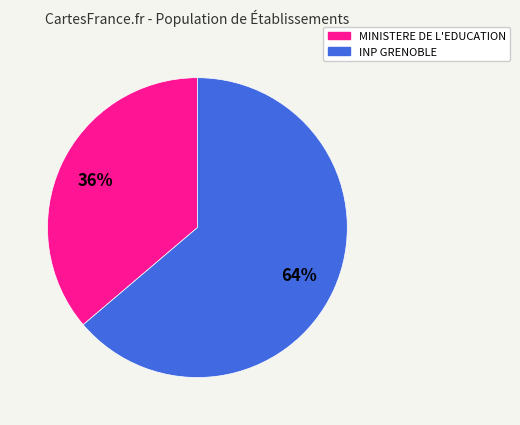

To the nearest percent, what portion does MINISTERE DE L'EDUCATION represent?

36%